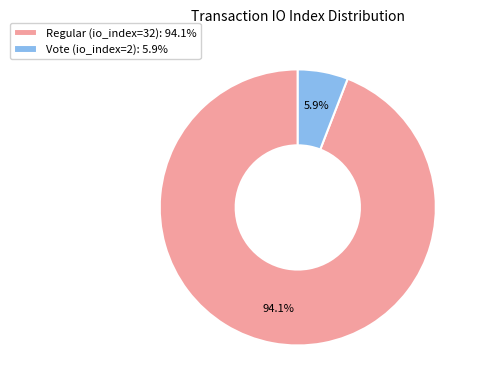

How many slices are in this pie chart?

2